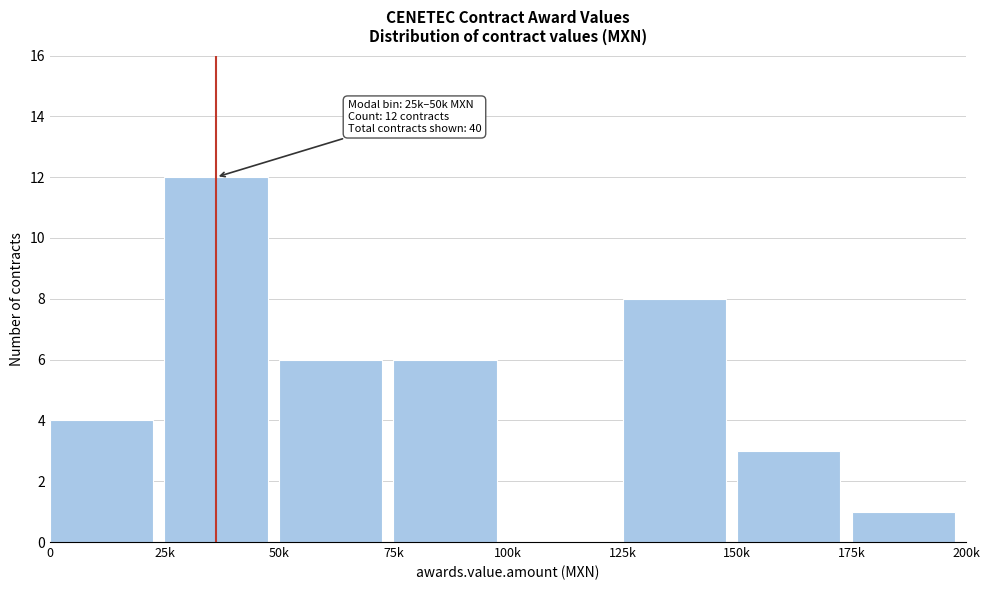

Reading left to right, what are all the values shown in this chart?

0=4	25k=12	50k=6	75k=6	100k=0	125k=8	150k=3	175k=1